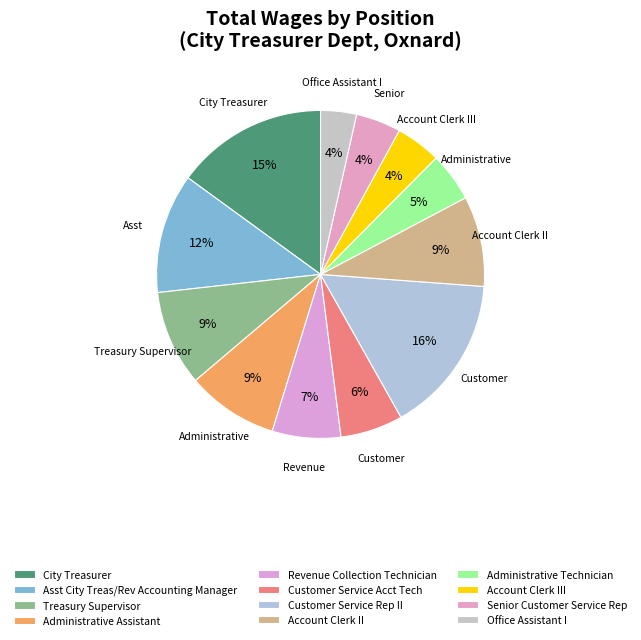

The Customer Service Rep II slice represents 32% of the pie. True or false?

False